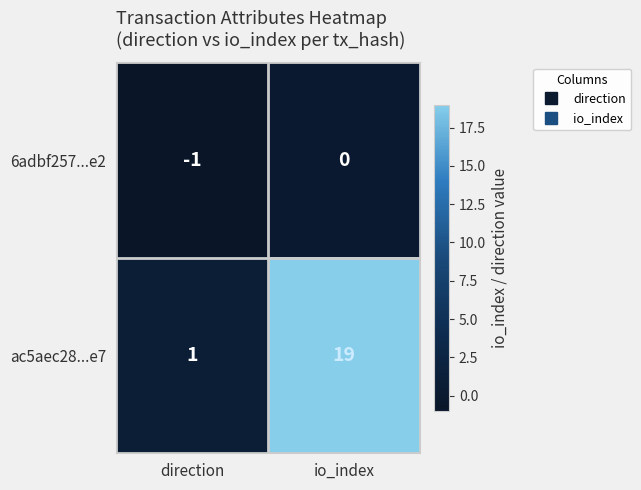

The 6adbf257...e2 series shows 0 at direction. True or false?

False